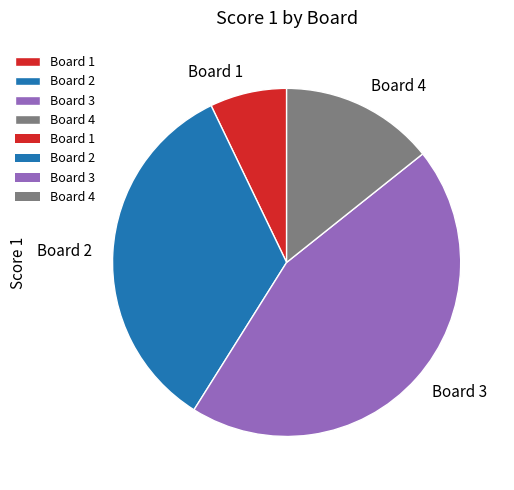

Which slice is the smallest?

Board 1